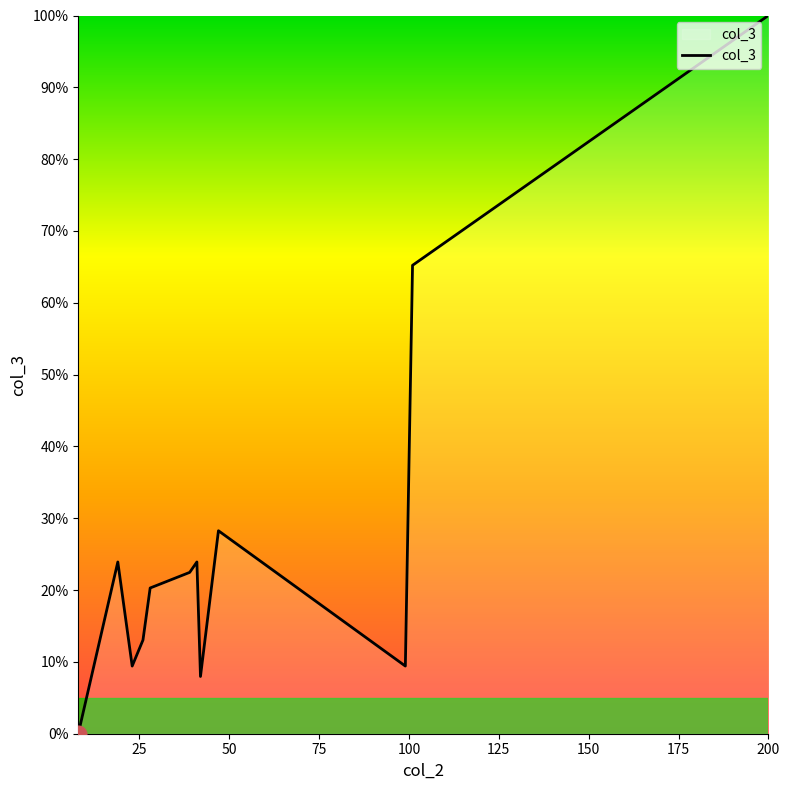

Reading left to right, transcribe all the data shown in this chart.

0.0	23.9	9.4	13.0	20.3	22.5	23.9	8.0	28.3	9.4	65.2	100.0